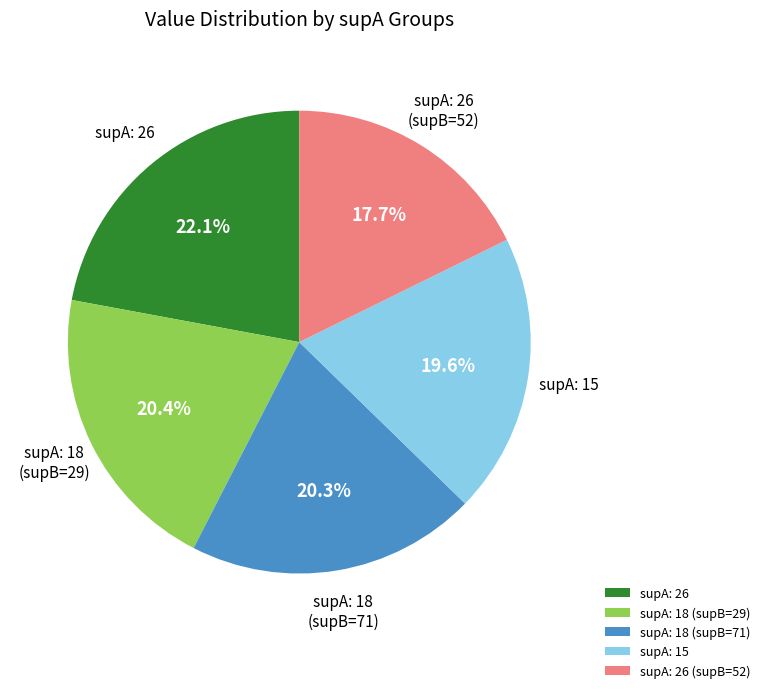

How many slices are in this pie chart?

5